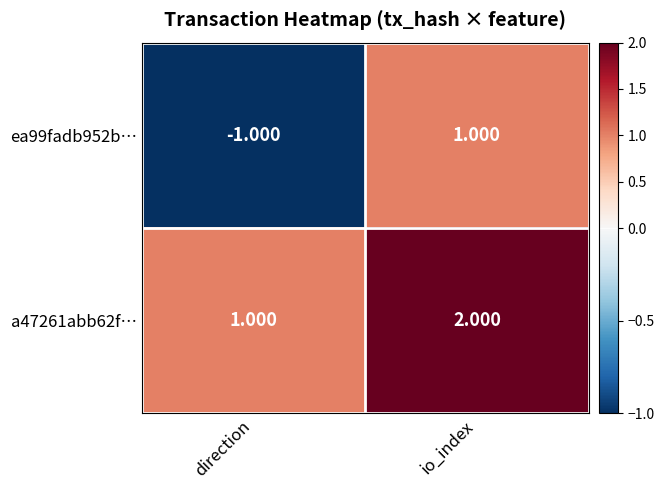

At which category is the sum across all series the highest?

io_index